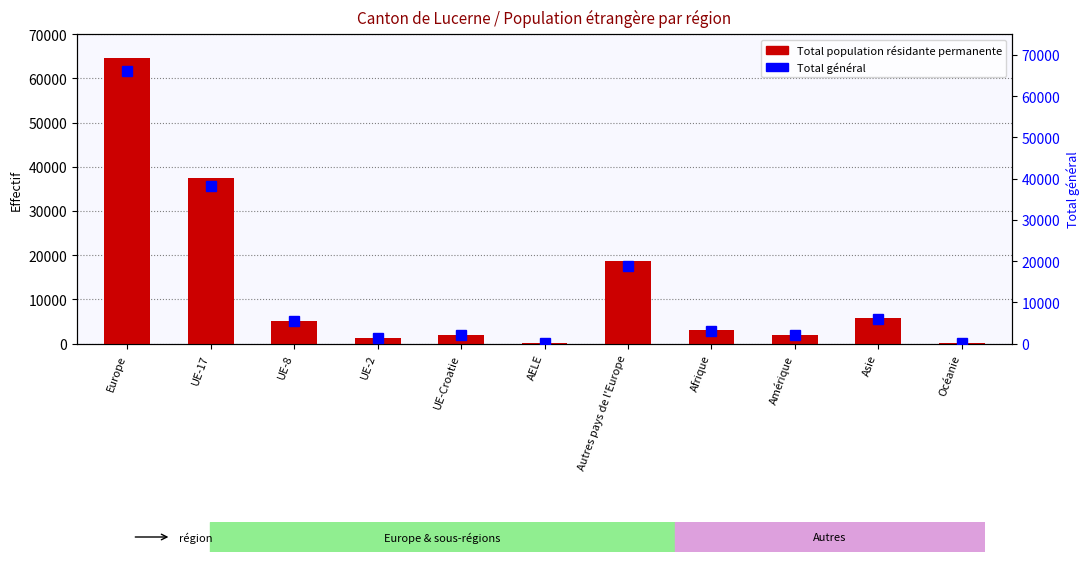

Rank the series at Afrique from highest to lowest value.

Total général, Total population résidante permanente